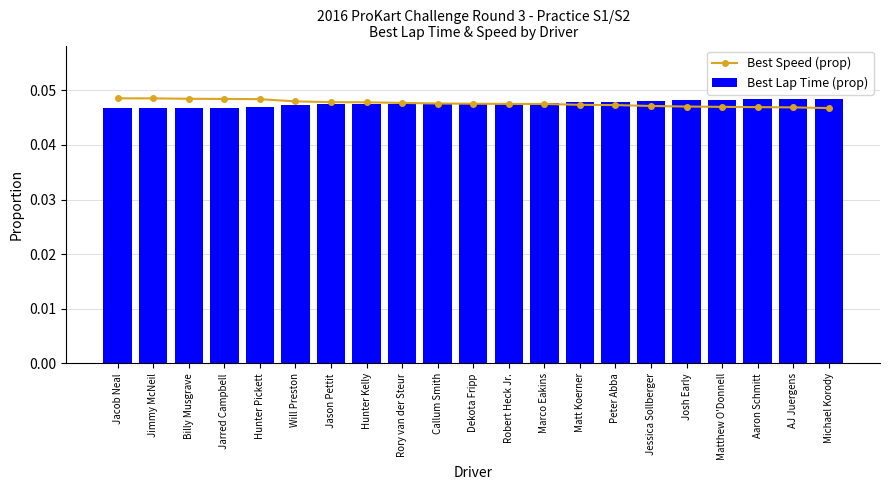

At how many categories does at least one series exceed 0?

21